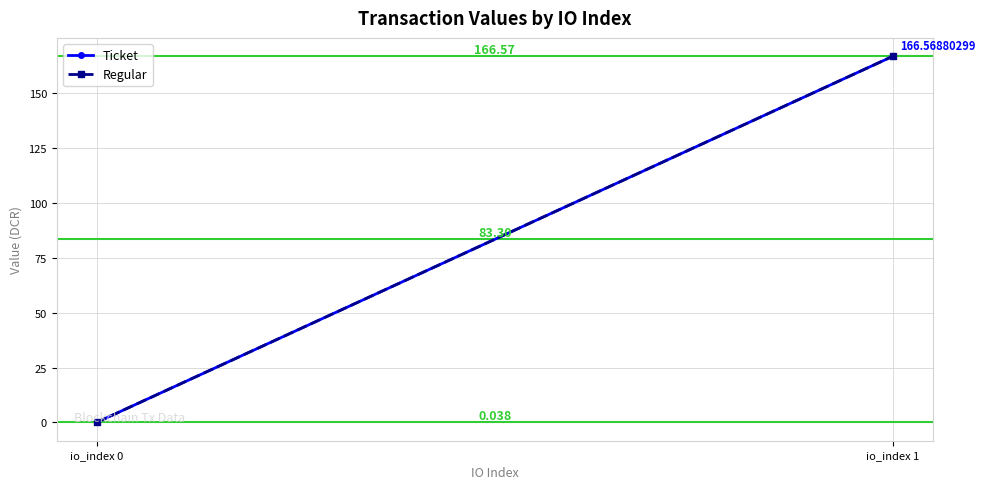

How many values in the Regular series exceed 166?

1